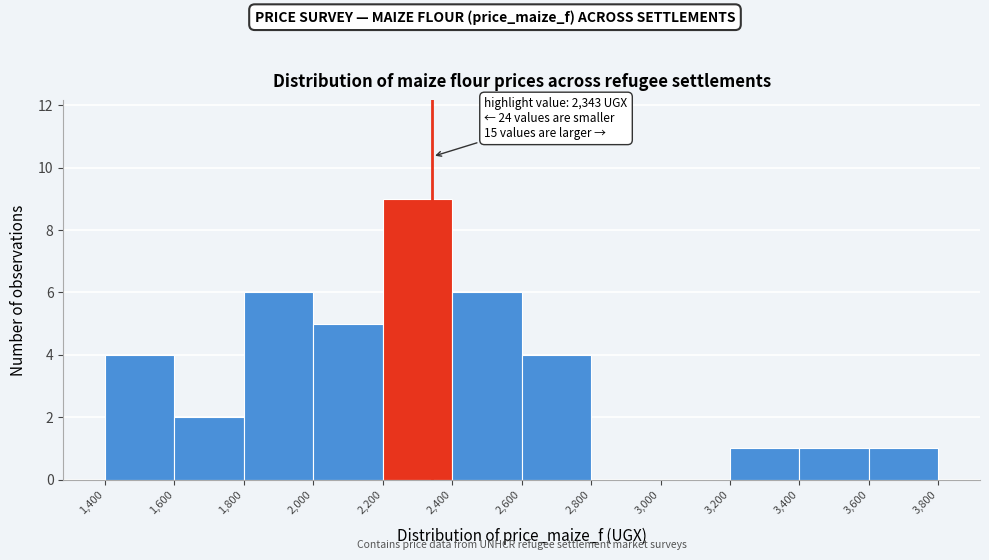

Over which range of the x-axis is the bar tallest?

2,200 to 2,400